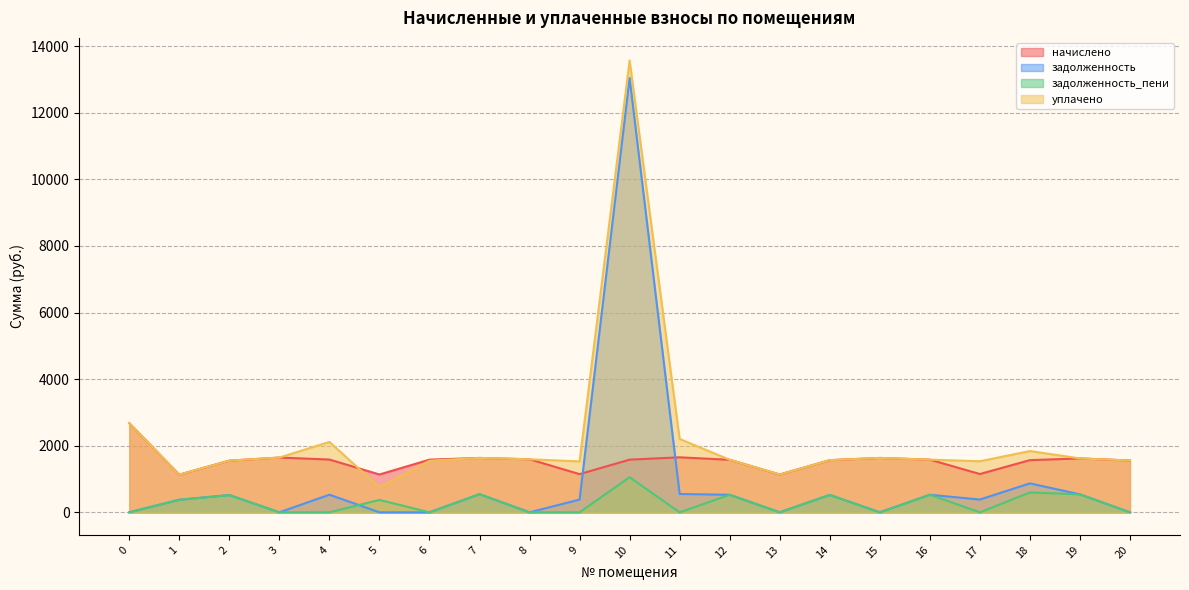

What are all the series names shown in the legend?

начислено, задолженность, задолженность_пени, уплачено